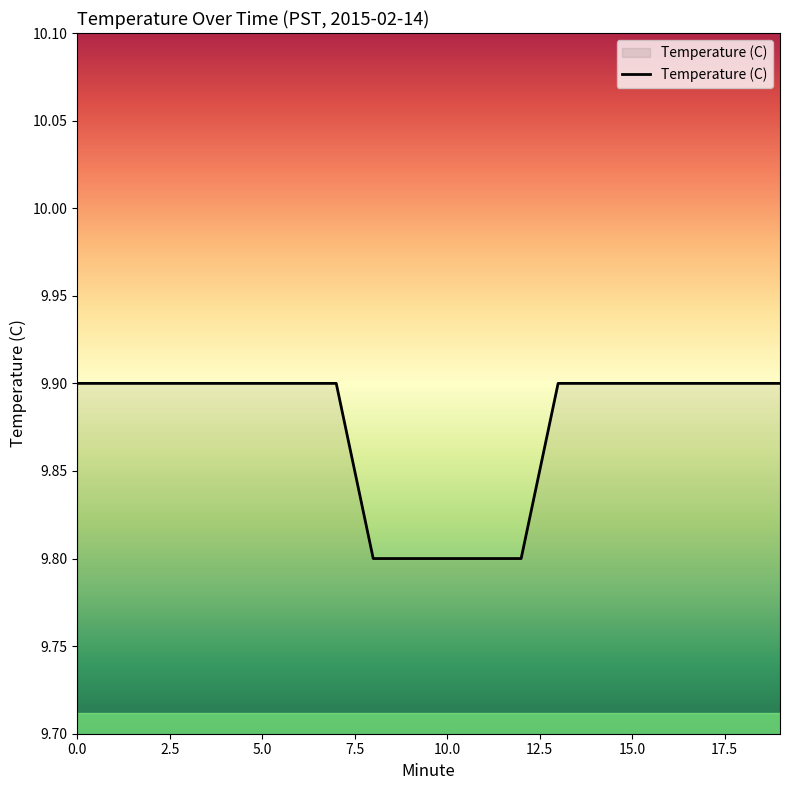

How many lines are shown in the chart?

1